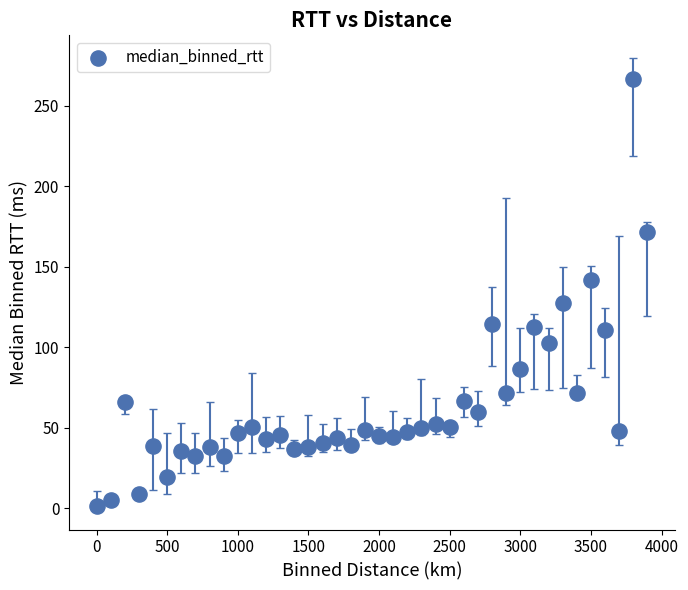

What is the range of X values (max minus min)?

3900.0